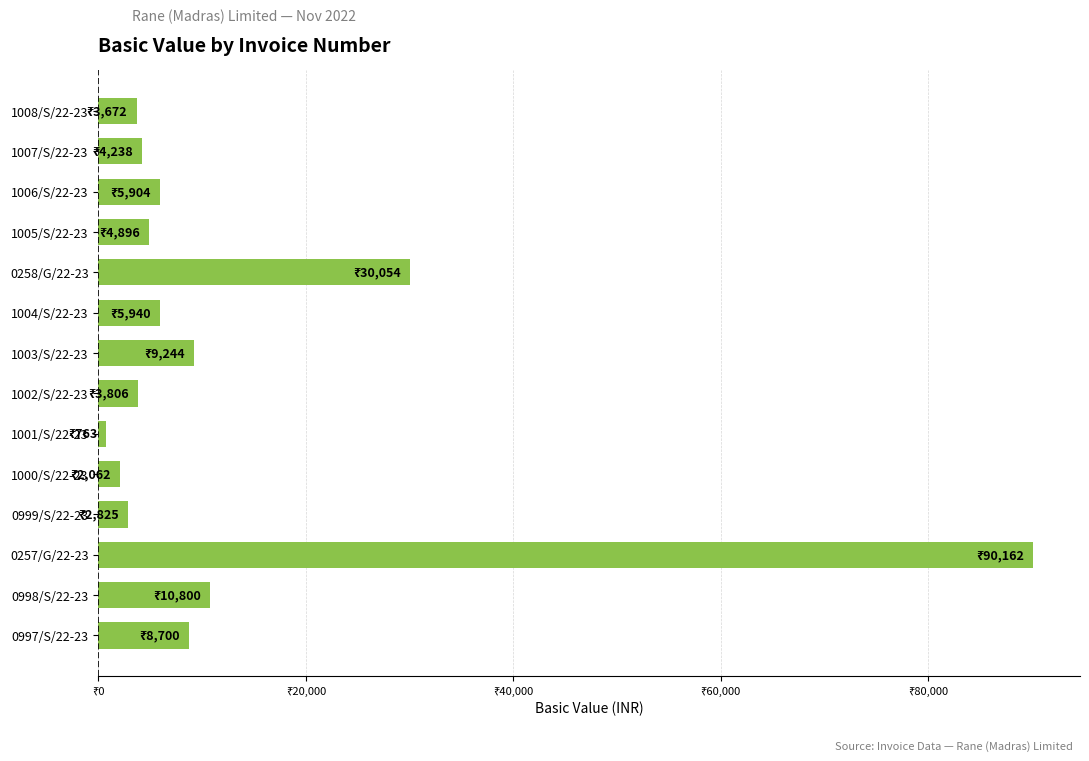

What is the sum of all values?

183066.0